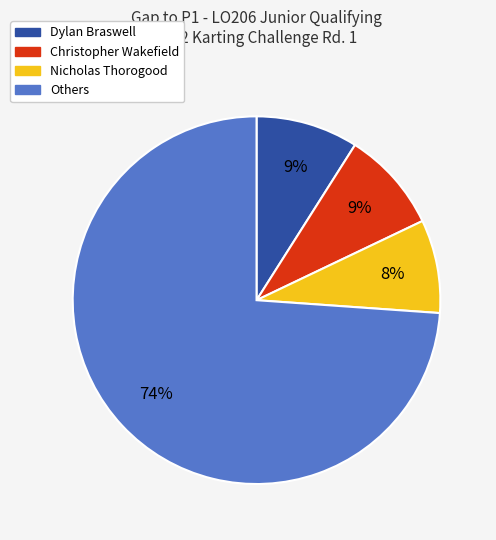

What percentage is the Dylan Braswell slice, to the nearest percent?

9%